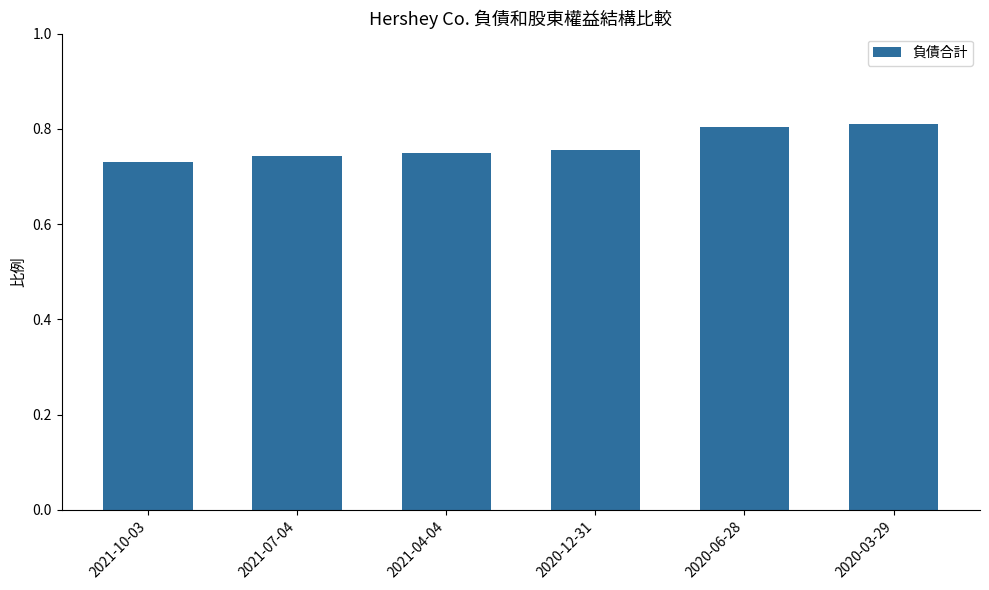

Is it true that the value at 2021-10-03 is 0.2?

False